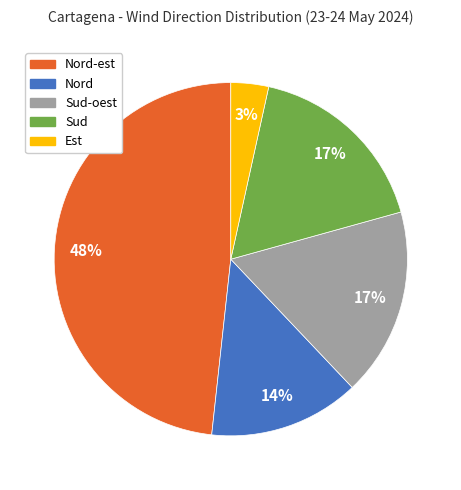

Is there any slice that represents more than half of the pie?

No